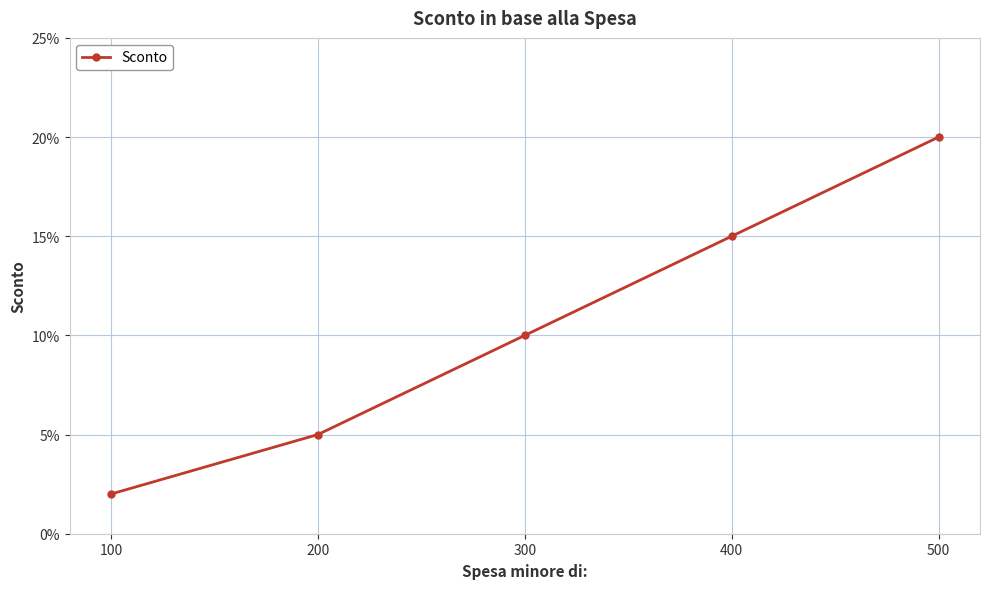

What is the difference between the maximum and minimum values?

0.2